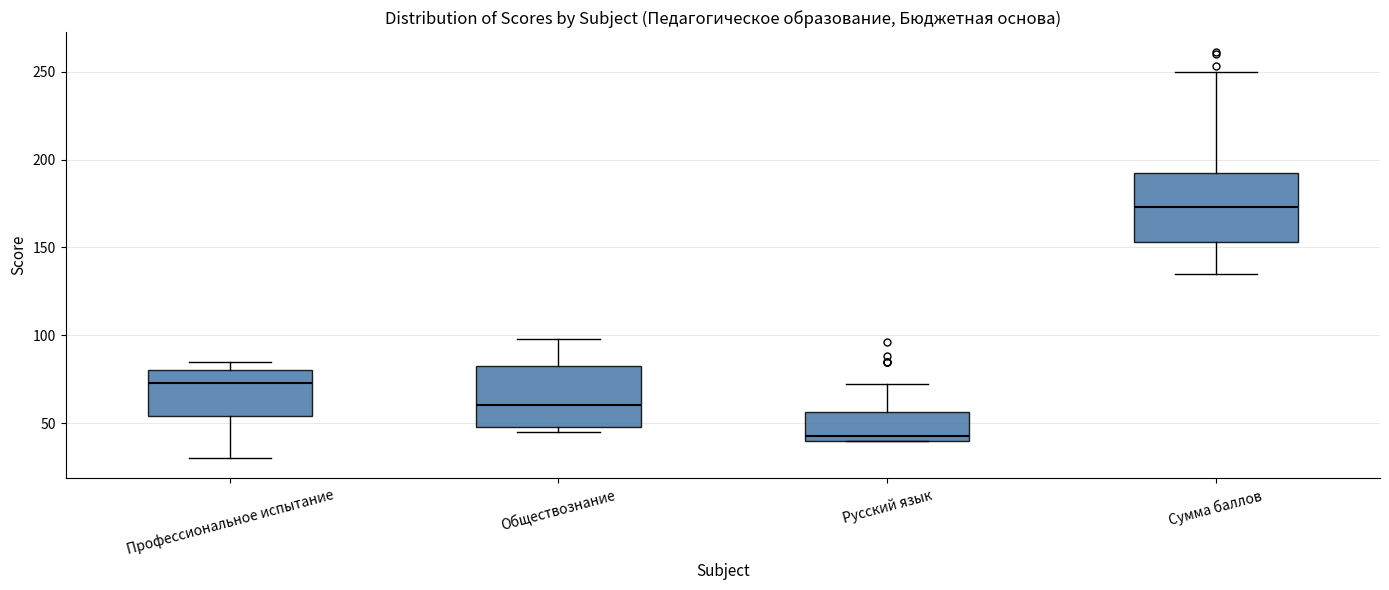

Which box's median line is the lowest?

Русский язык